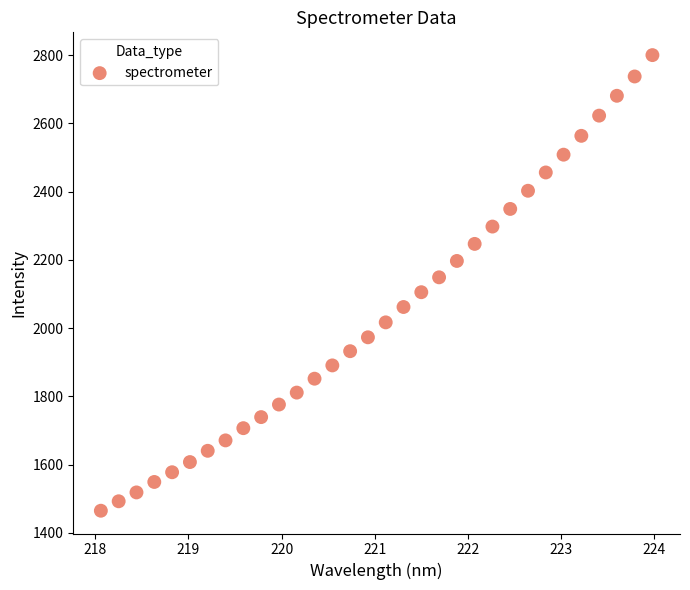

What is the range of X values (max minus min)?

5.9